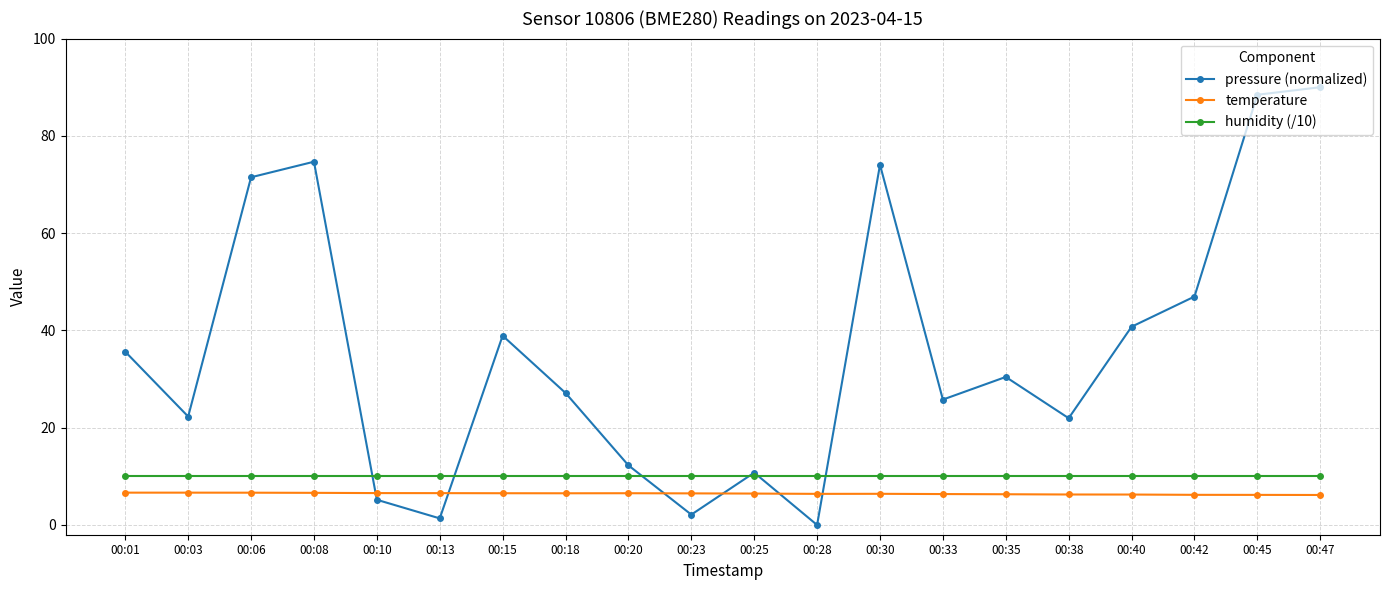

Is the value of temperature at 00:06 greater than the value of pressure (normalized) at 00:01?

No